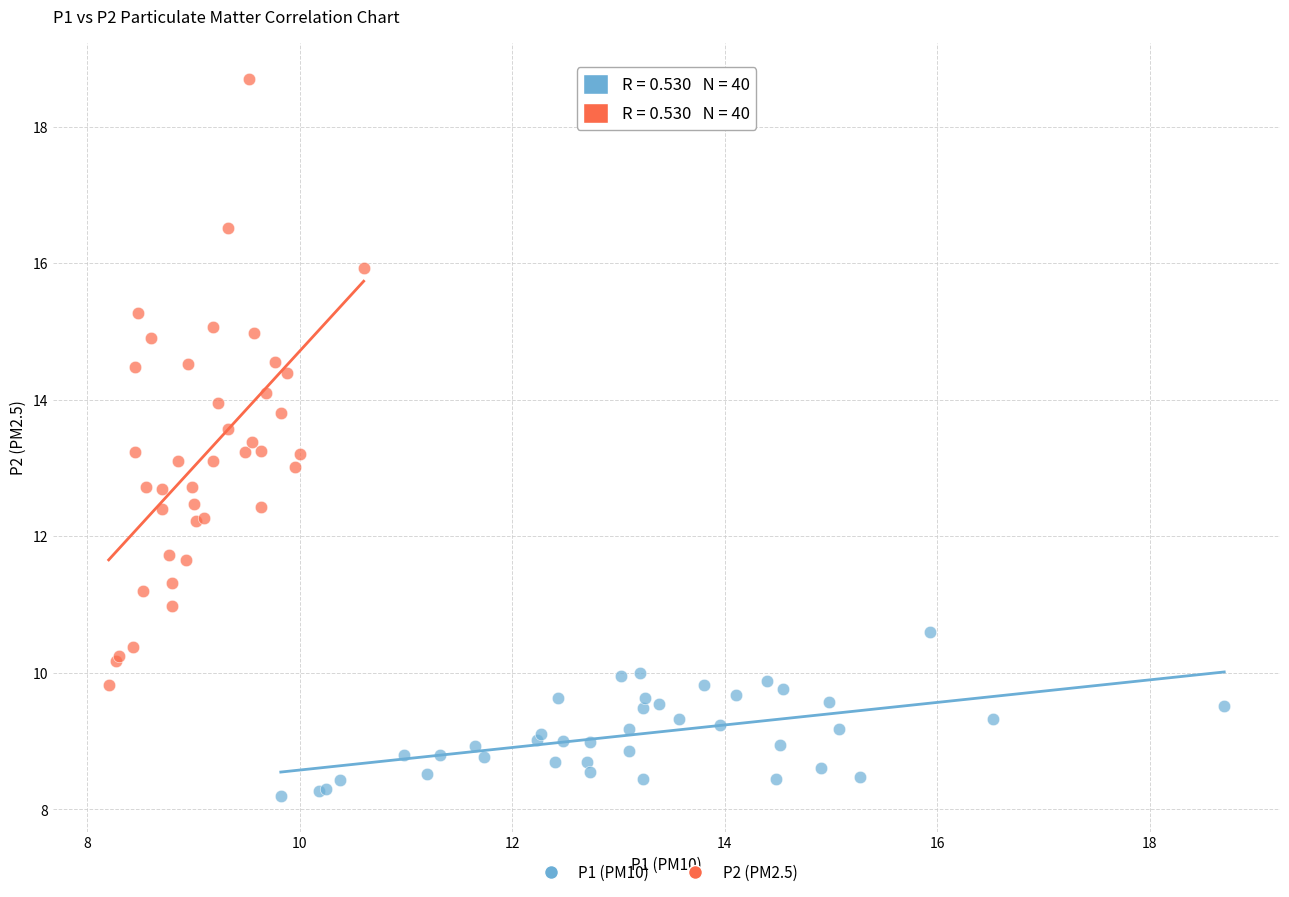

Which series has the widest spread of Y values?

P2 (PM2.5)